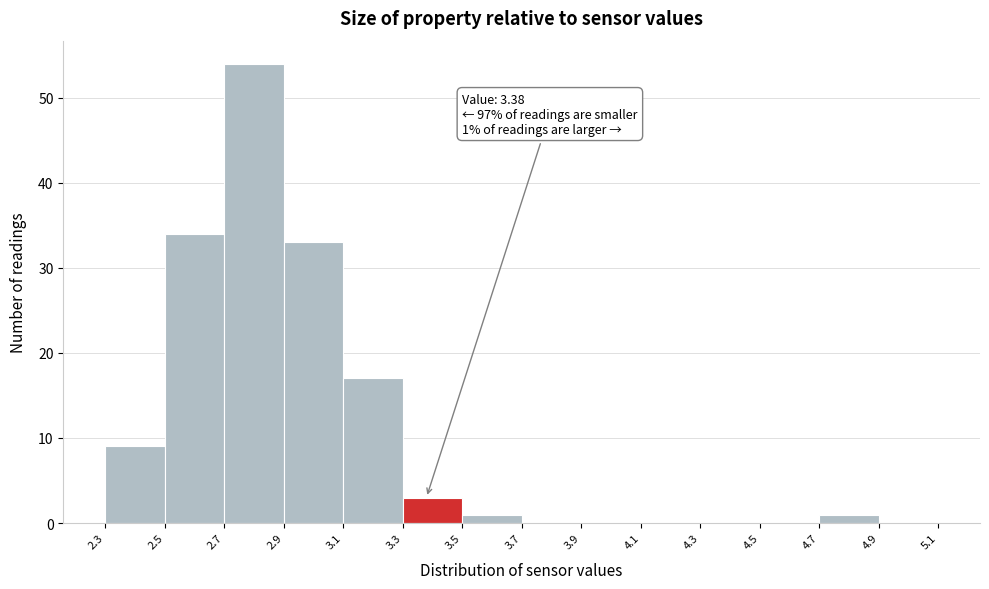

Over which range of the x-axis is the bar tallest?

2.7 to 2.9